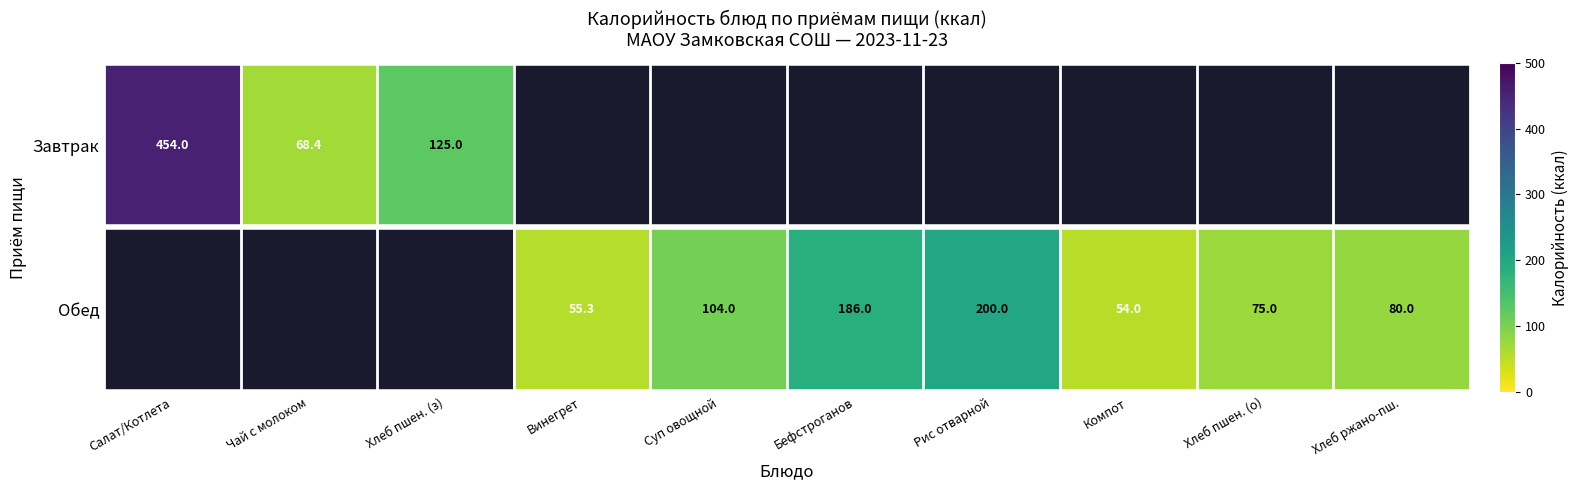

True or false: Обед has a value of 11.7 at Винегрет.

False